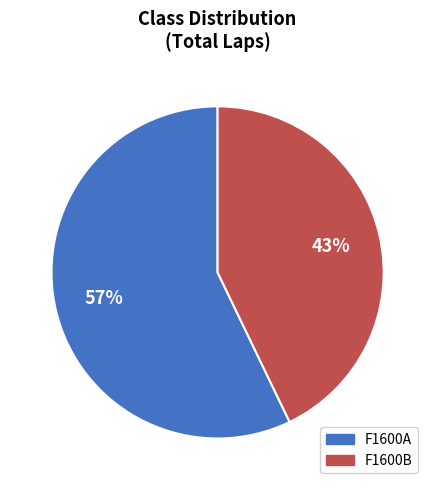

Rank the categories by value from highest to lowest.

F1600A, F1600B